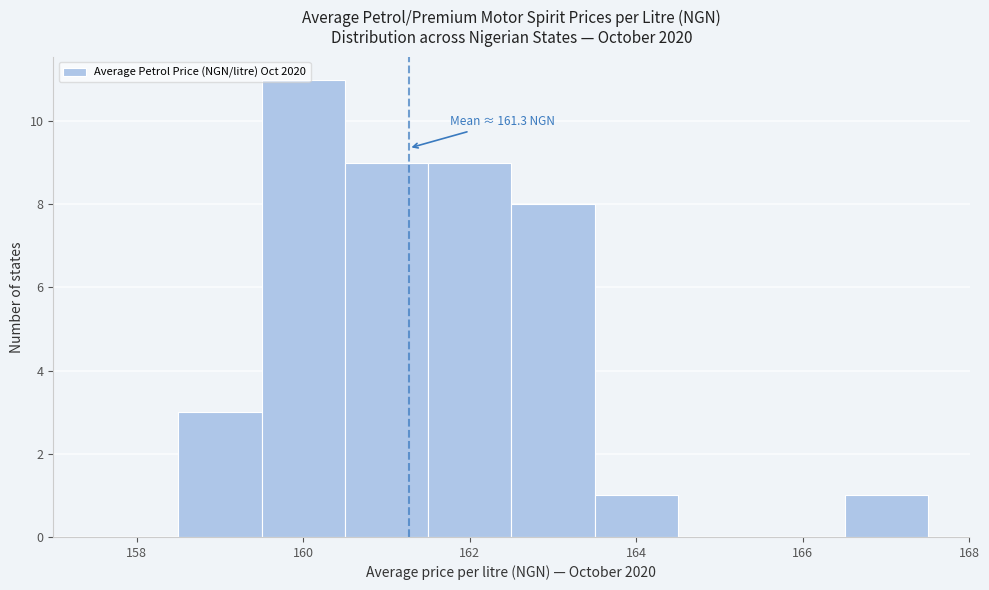

Which range on the x-axis has the tallest bar?

159.5 to 160.5